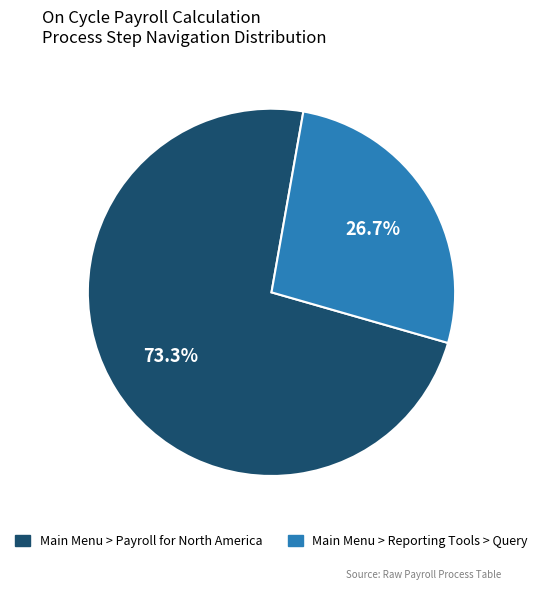

What percentage do Main Menu > Reporting Tools > Query and Main Menu > Payroll for North America together represent?

100.0%